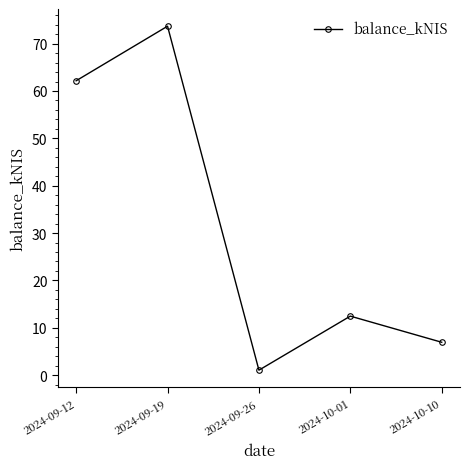

Rank the categories by value from lowest to highest.

2024-09-26, 2024-10-10, 2024-10-01, 2024-09-12, 2024-09-19